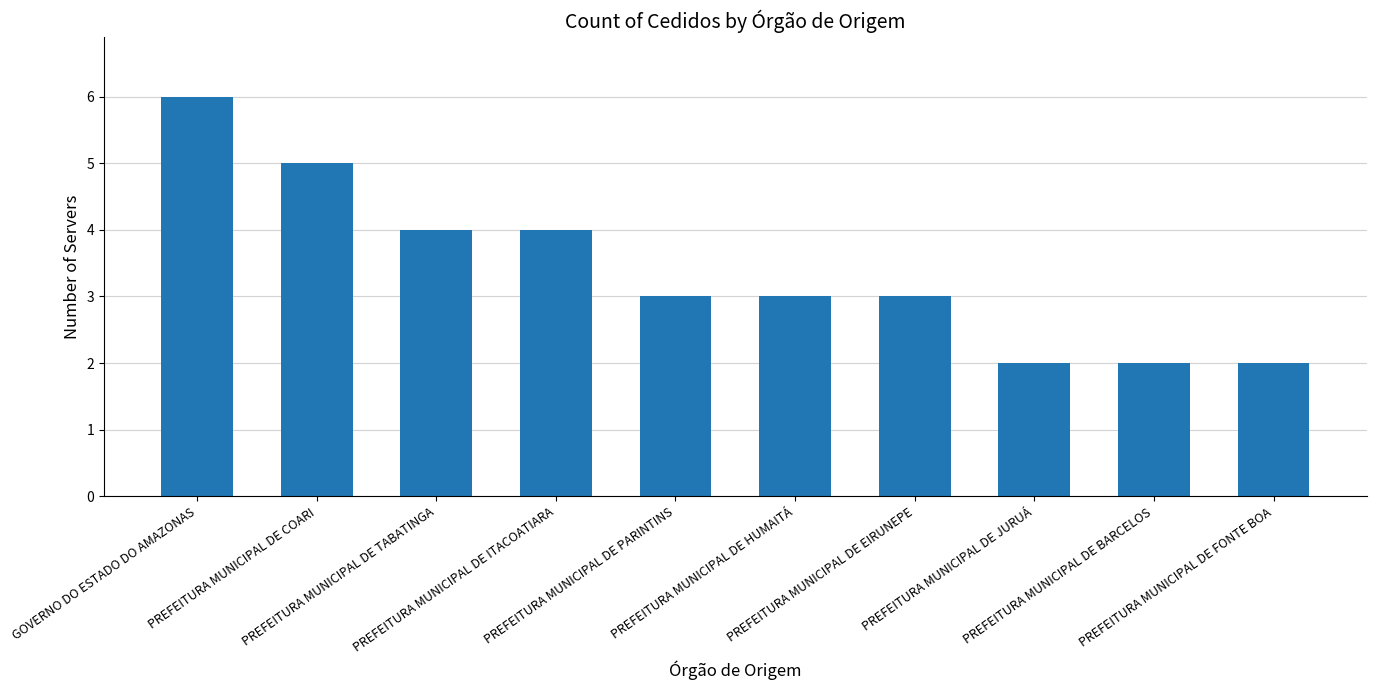

At which category does the chart reach its peak across all series?

GOVERNO DO ESTADO DO AMAZONAS